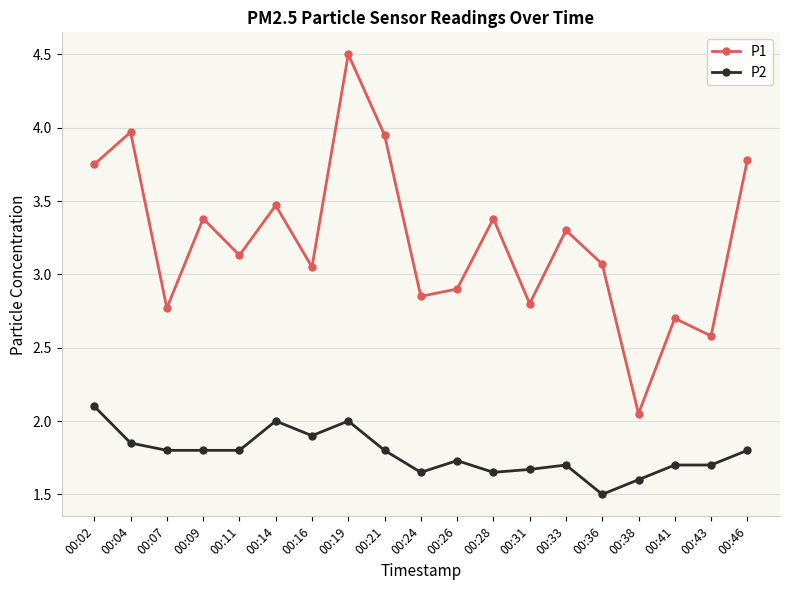

Where is the first local maximum for P1?

00:04